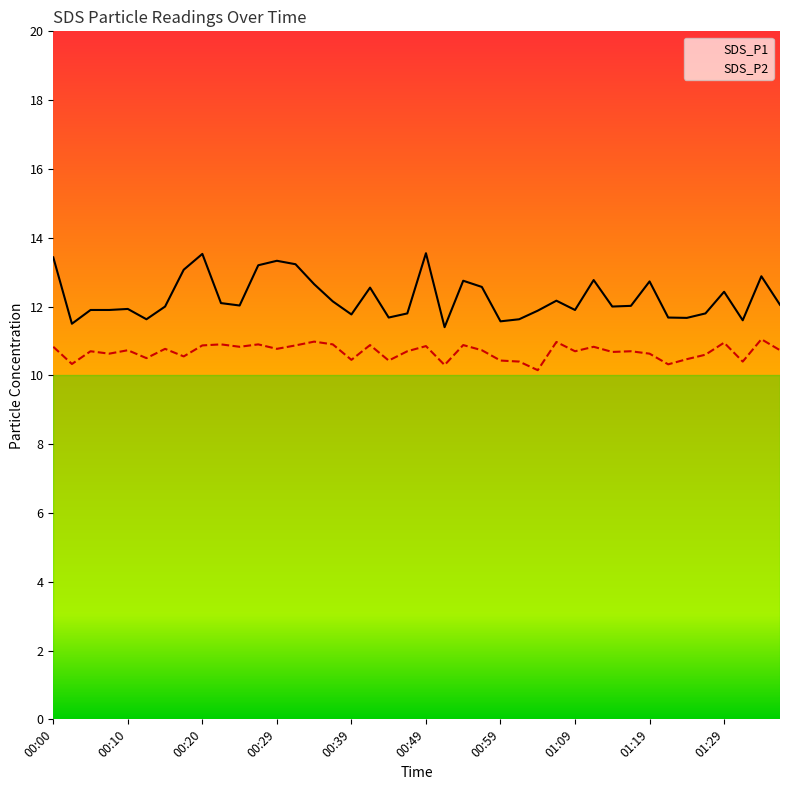

What is the difference between the SDS_P1 values at 01:11 and 00:00?

0.7